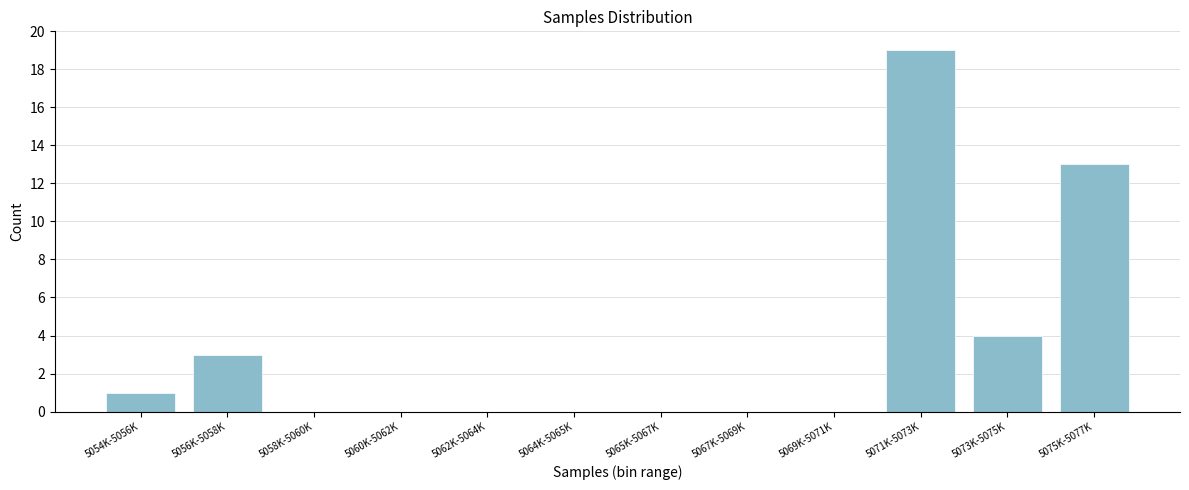

Reading left to right, transcribe all the data shown in this chart.

5054K-5056K=1	5056K-5058K=3	5058K-5060K=0	5060K-5062K=0	5062K-5064K=0	5064K-5065K=0	5065K-5067K=0	5067K-5069K=0	5069K-5071K=0	5071K-5073K=19	5073K-5075K=4	5075K-5077K=13